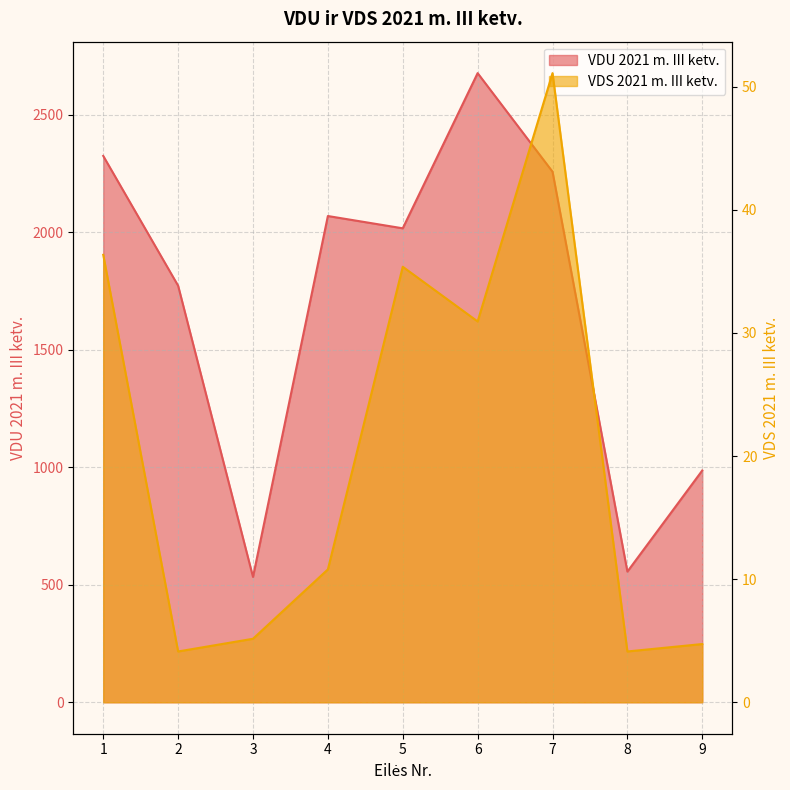

How many interior local peaks does the VDU 2021 m. III ketv. series have?

2